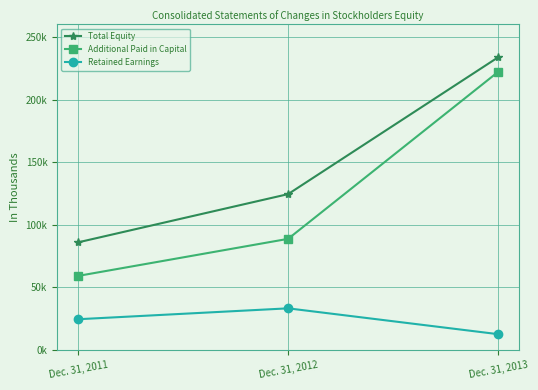

Rank the categories by Additional Paid in Capital value from lowest to highest.

Dec. 31, 2011, Dec. 31, 2012, Dec. 31, 2013